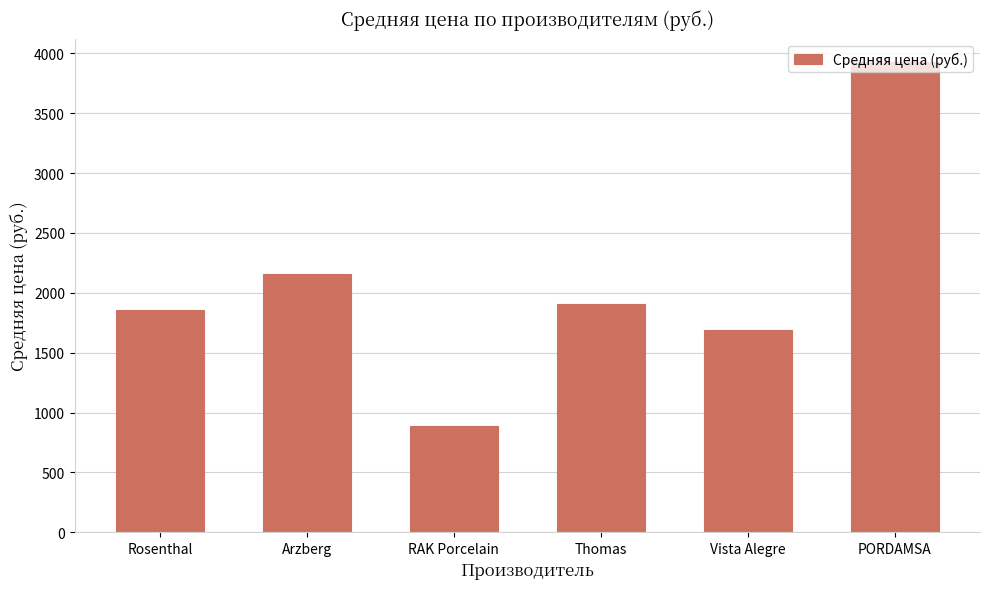

How many data points are less than 1906?

3